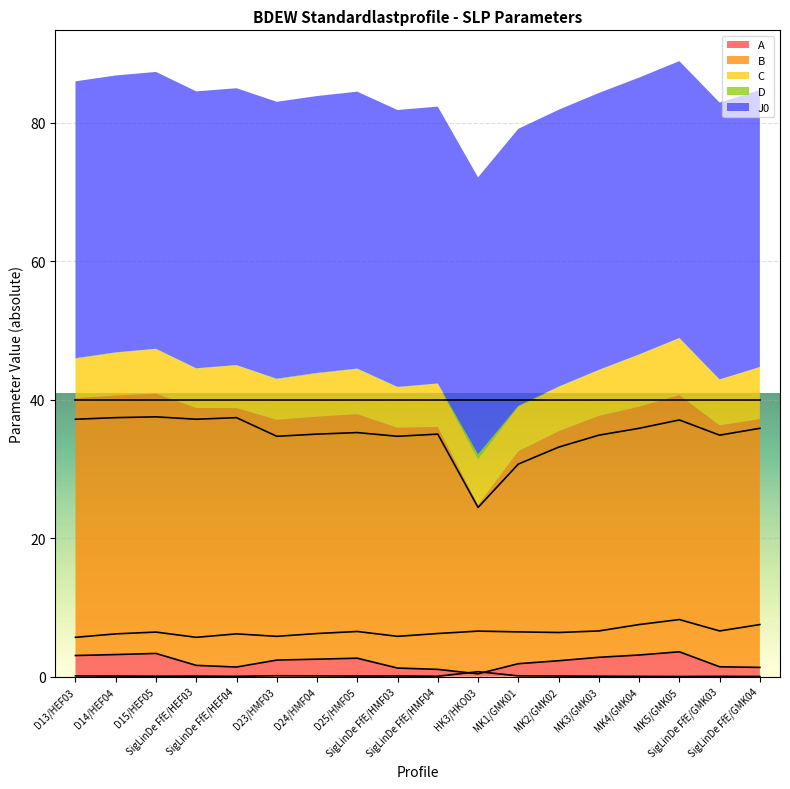

Between D13/HEF03 and D15/HEF05, which series saw the biggest shift?

C